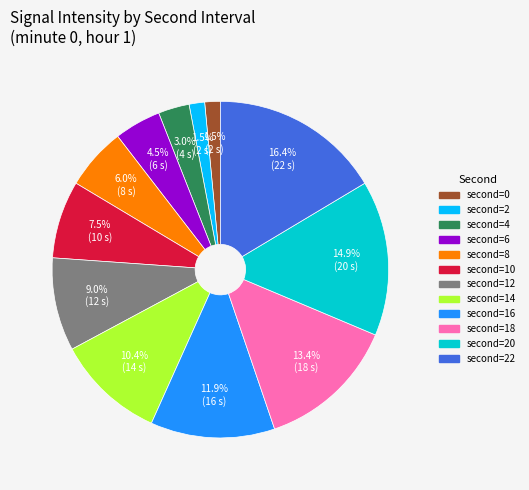

Is there any slice that represents more than half of the pie?

No